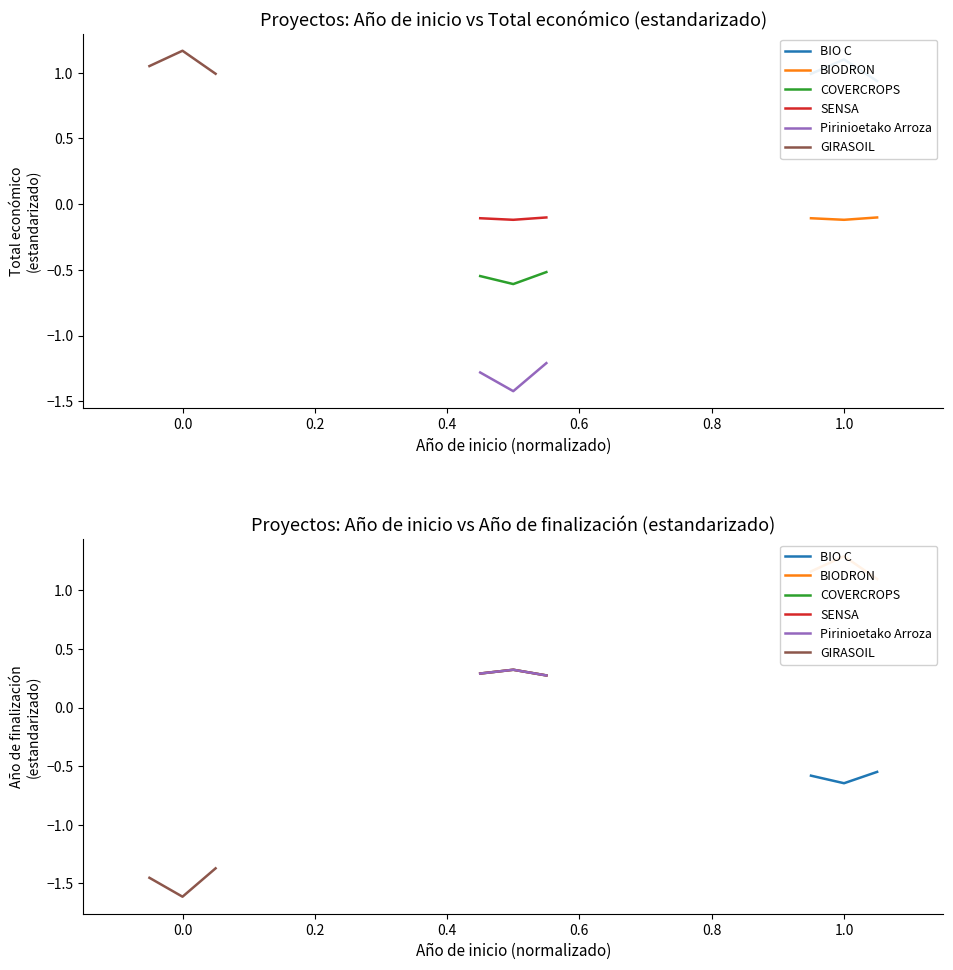

Which has a higher value, 0.2 or 0.0?

0.2